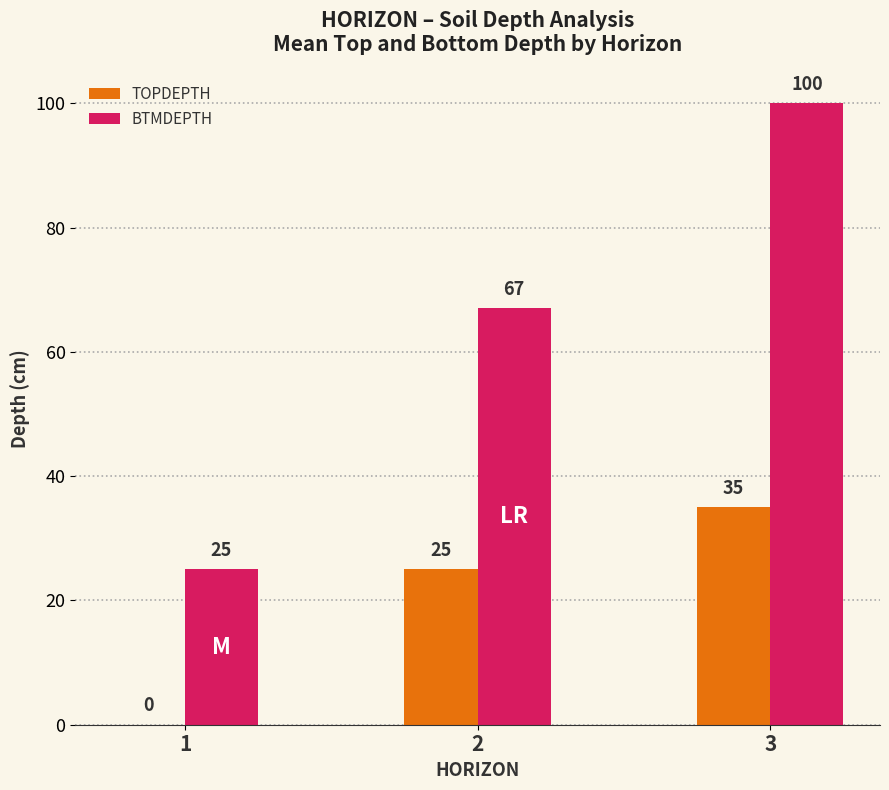

Which label corresponds to the largest value in the chart?

3